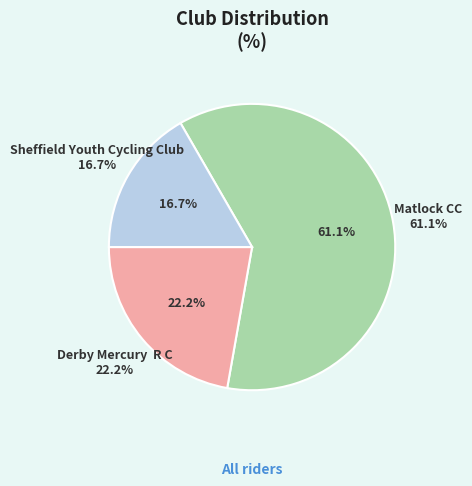

True or false: Sheffield Youth Cycling Club accounts for 17% of the total.

True